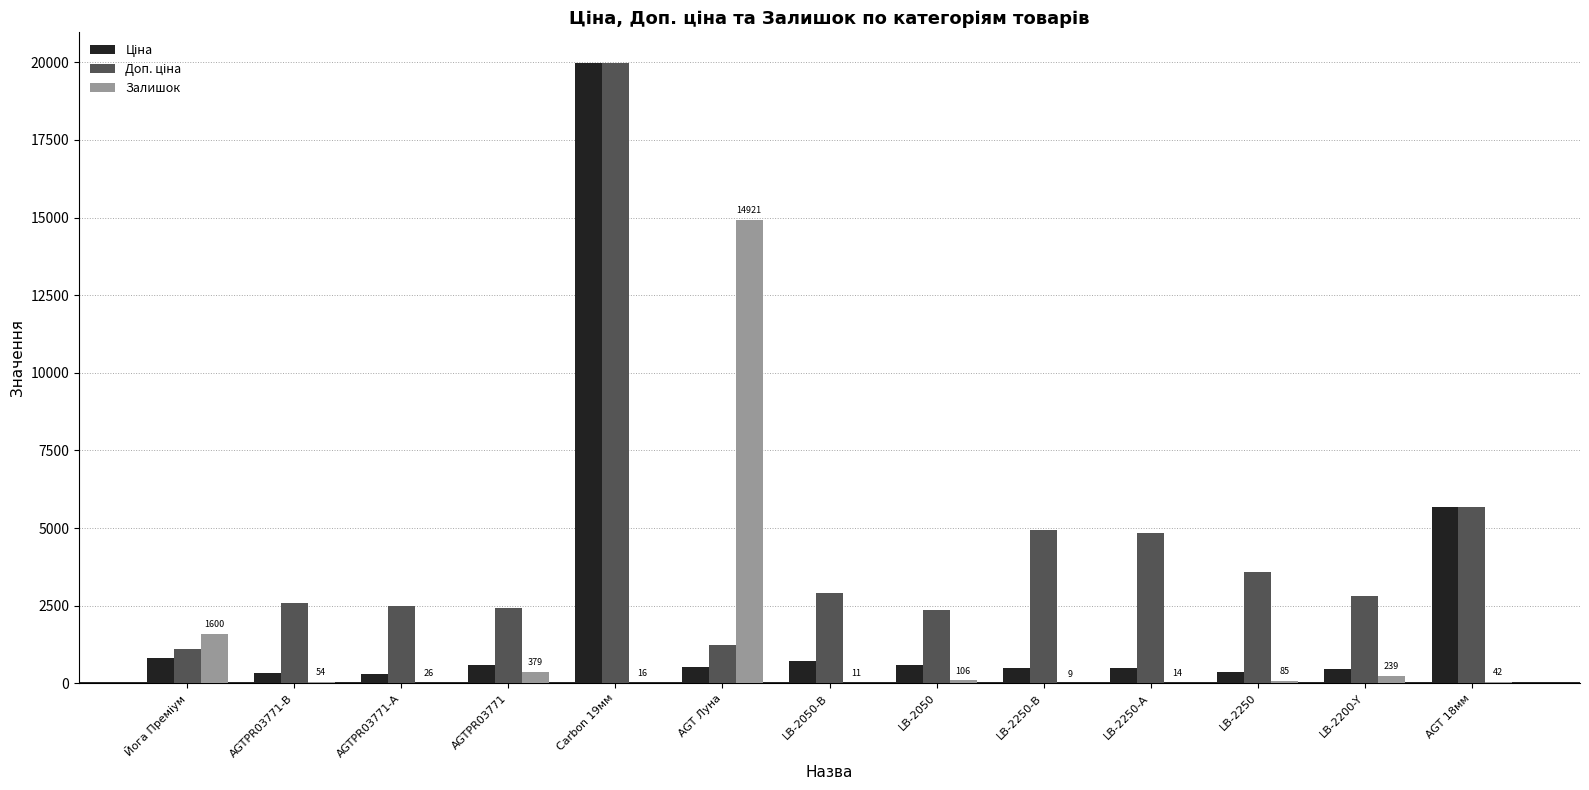

What value does the Залишок series have at AGT Луна?

14921.0